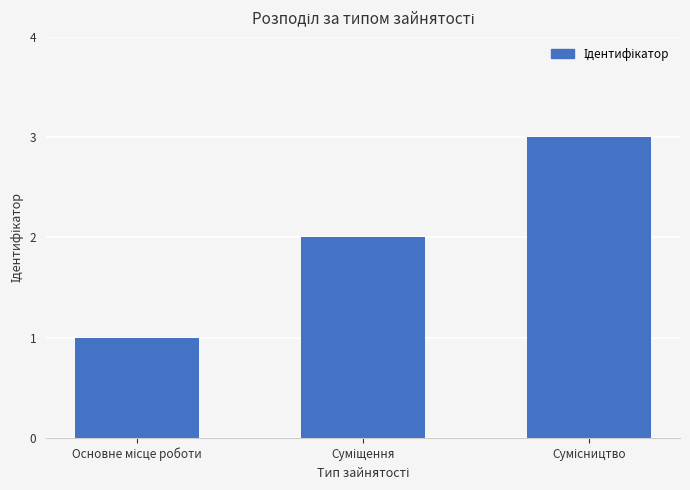

What is the greatest value displayed?

3